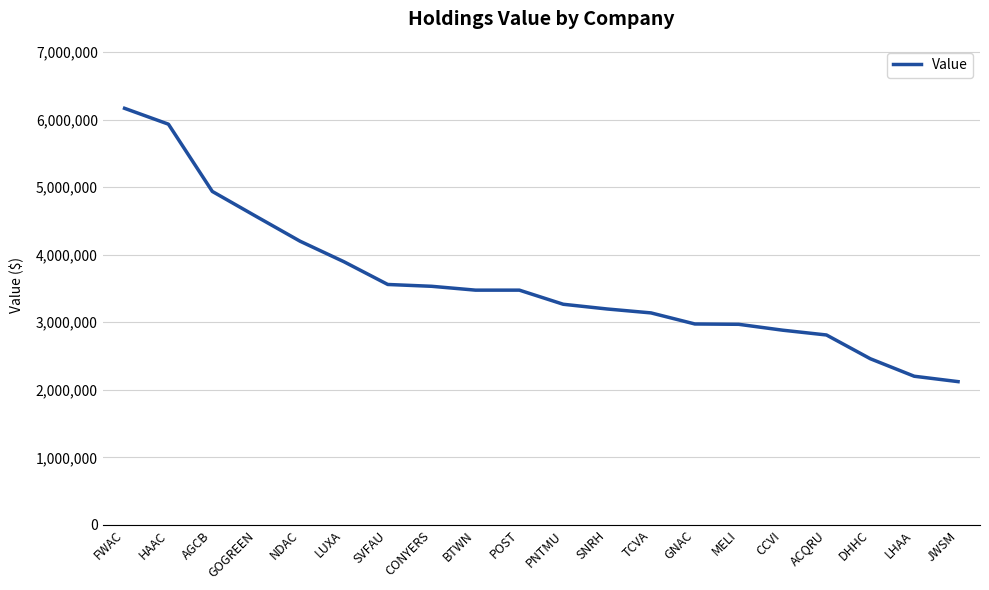

What value does the data have at AGCB?

4938000